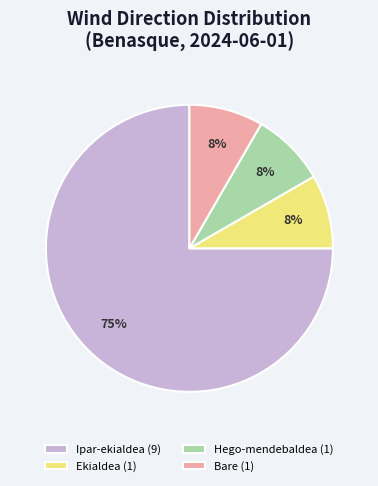

To the nearest percent, what is the average slice percentage?

25%